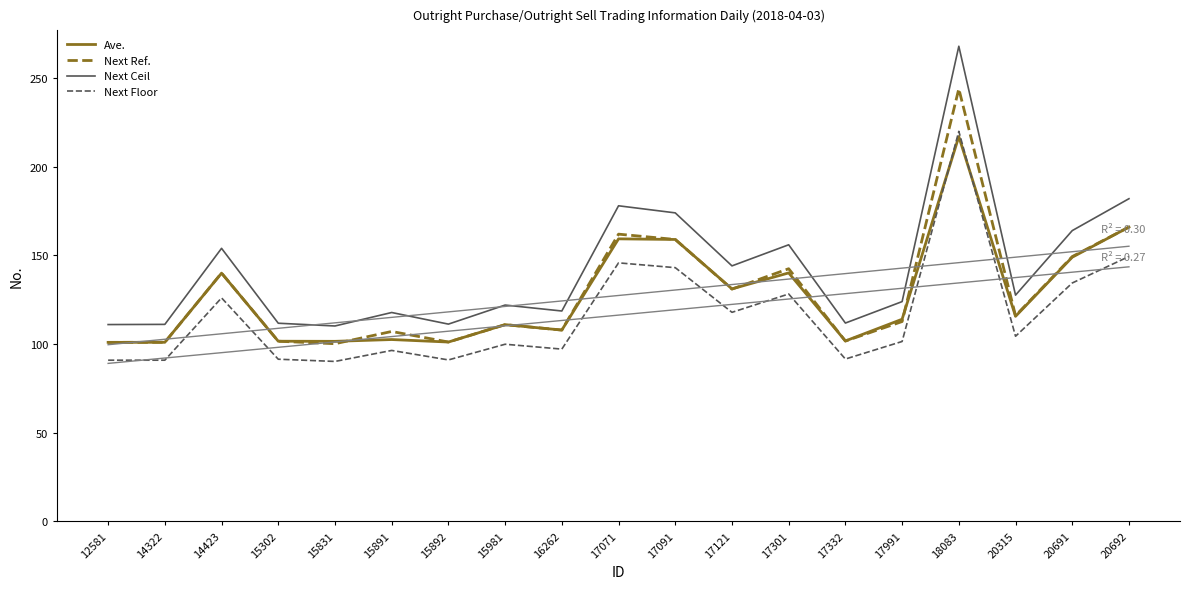

True or false: Next Ref. and Next Ceil intersect in this chart.

False